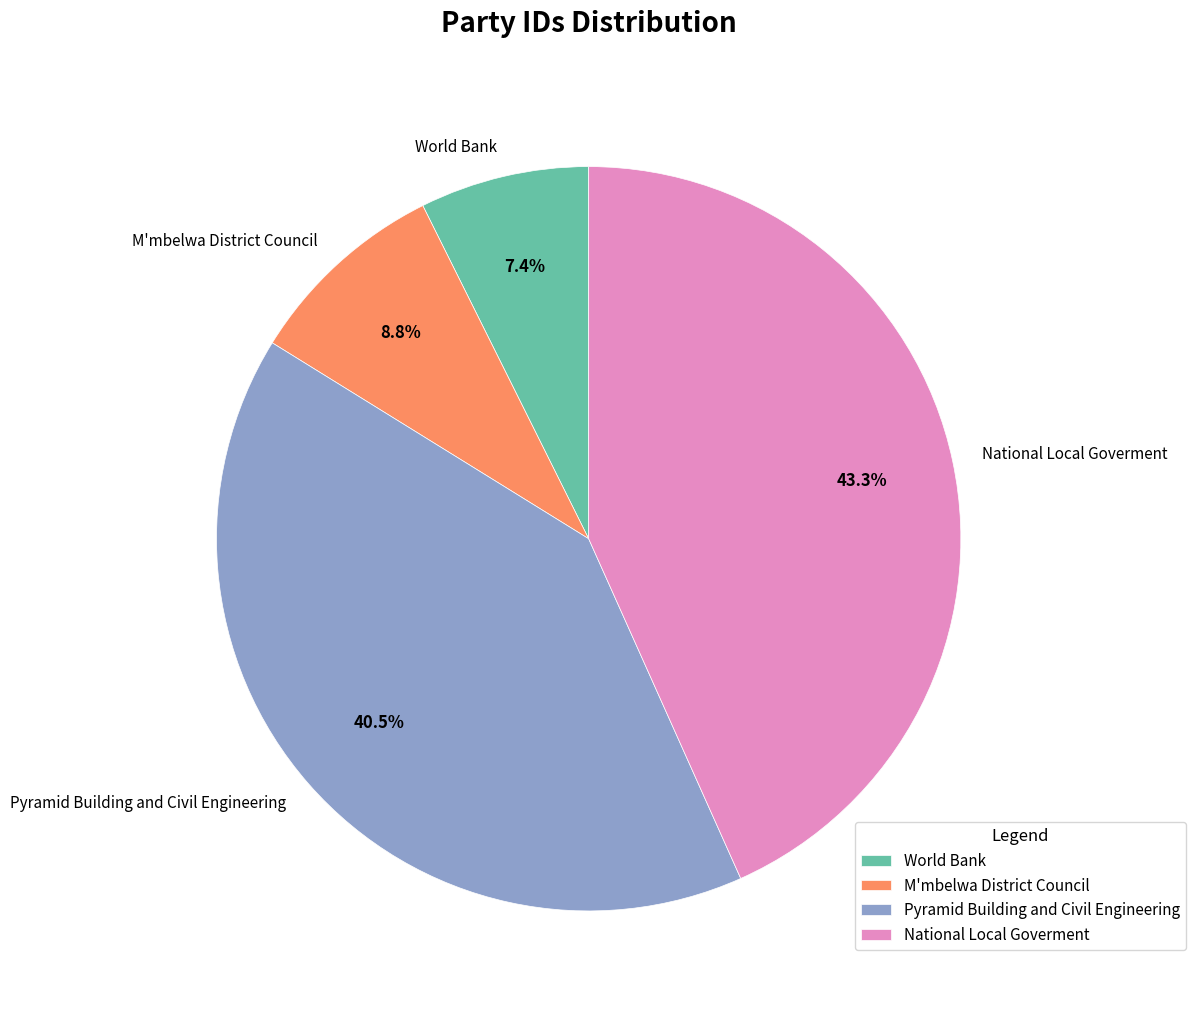

To the nearest percent, what is the difference between the largest and smallest slice percentages?

36%